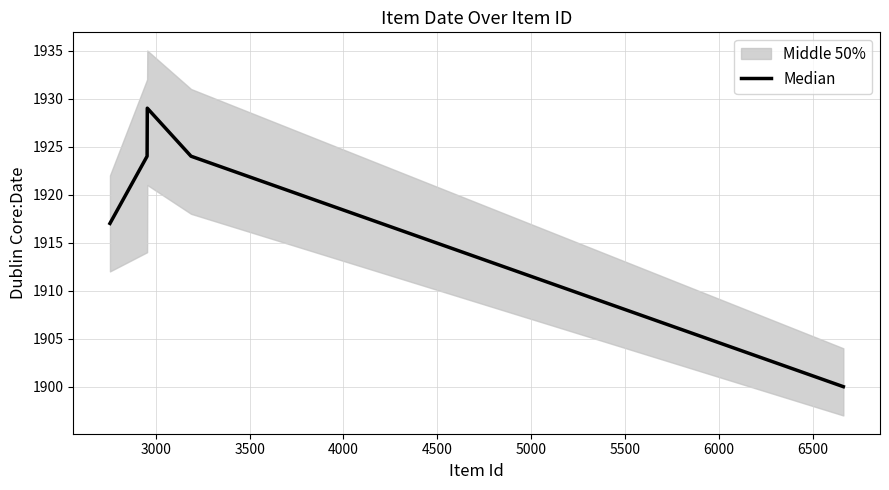

How many values are between 1917 and 1924?

3